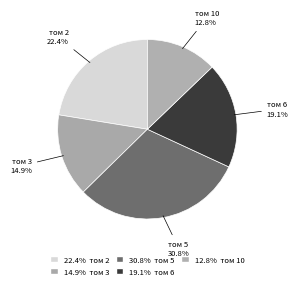

To the nearest percent, what is the difference between the largest and smallest slice percentages?

18%